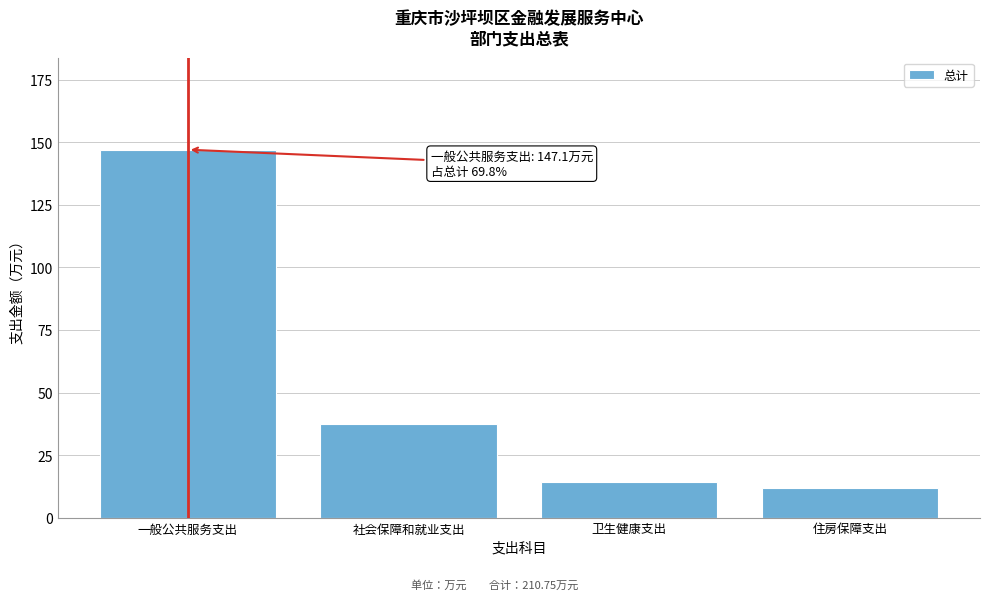

Reading left to right, transcribe all the data shown in this chart.

147.1	37.4	14.3	12.0